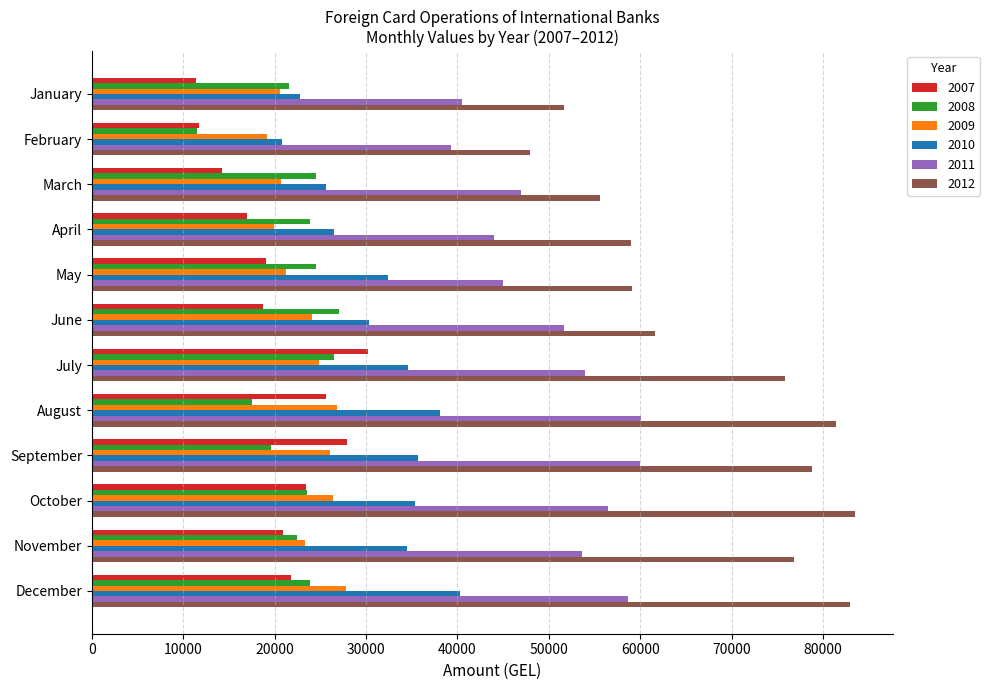

Is it true that 2012 equals 76855.2 at November?

True